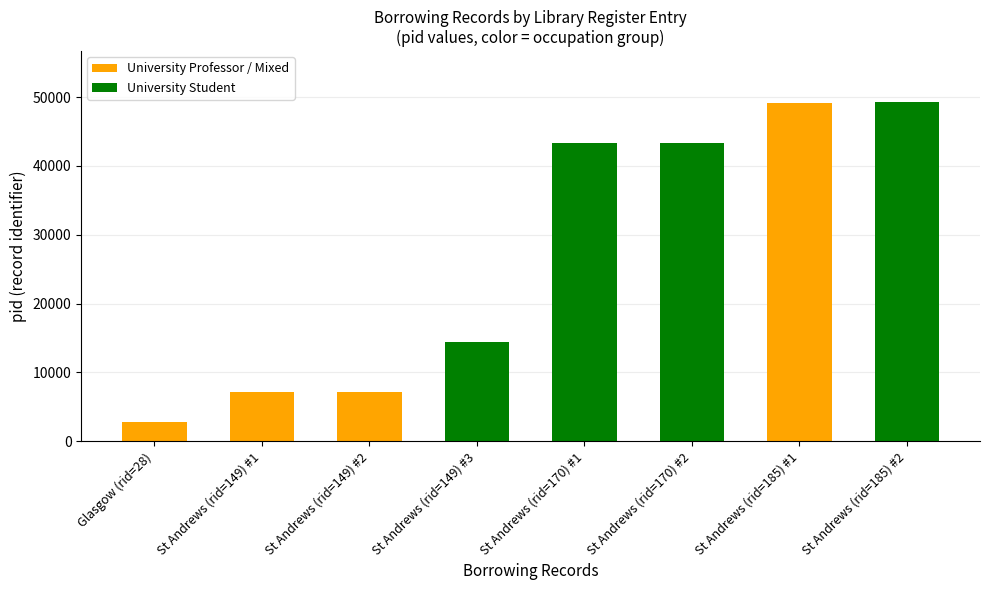

What is the label of the 3rd bar from the right?

St Andrews (rid=170) #2